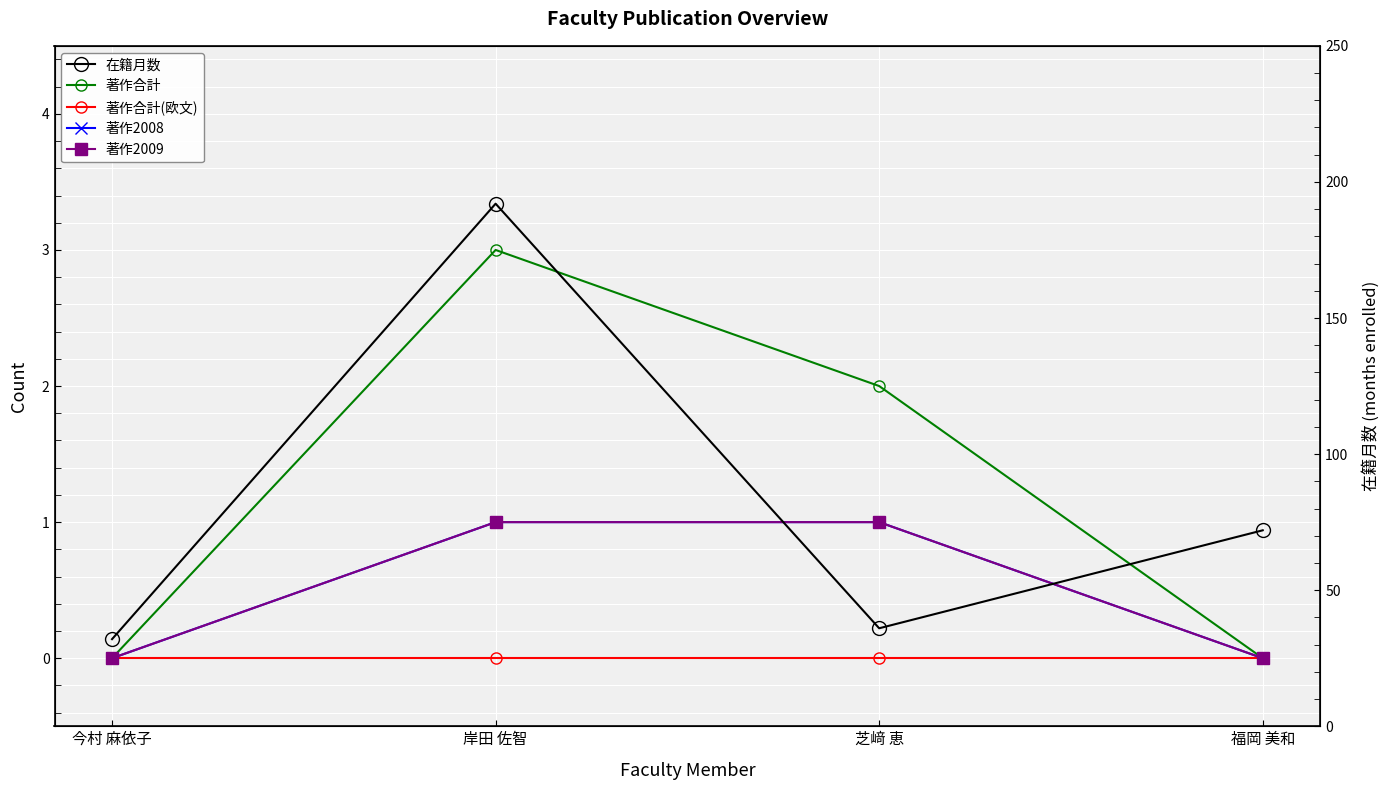

How many data points in 著作2009 are less than 1?

2